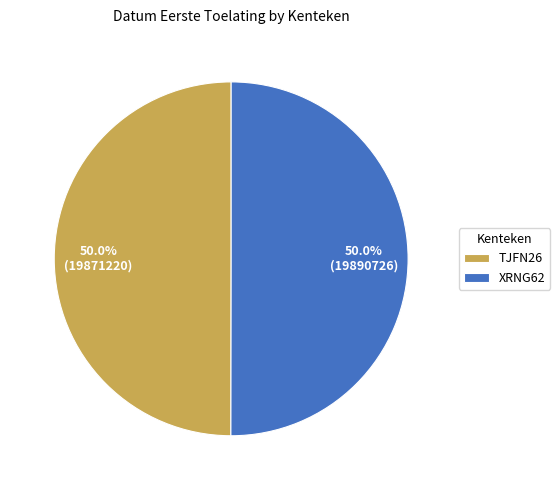

What is the ratio of the value at TJFN26 to the value at XRNG62?

1.0